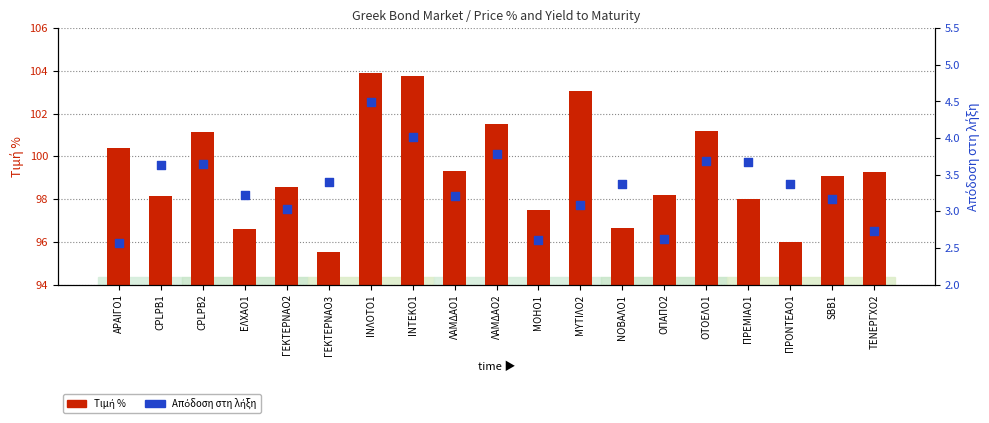

Which series has the largest Y range (max minus min)?

Τιμή %